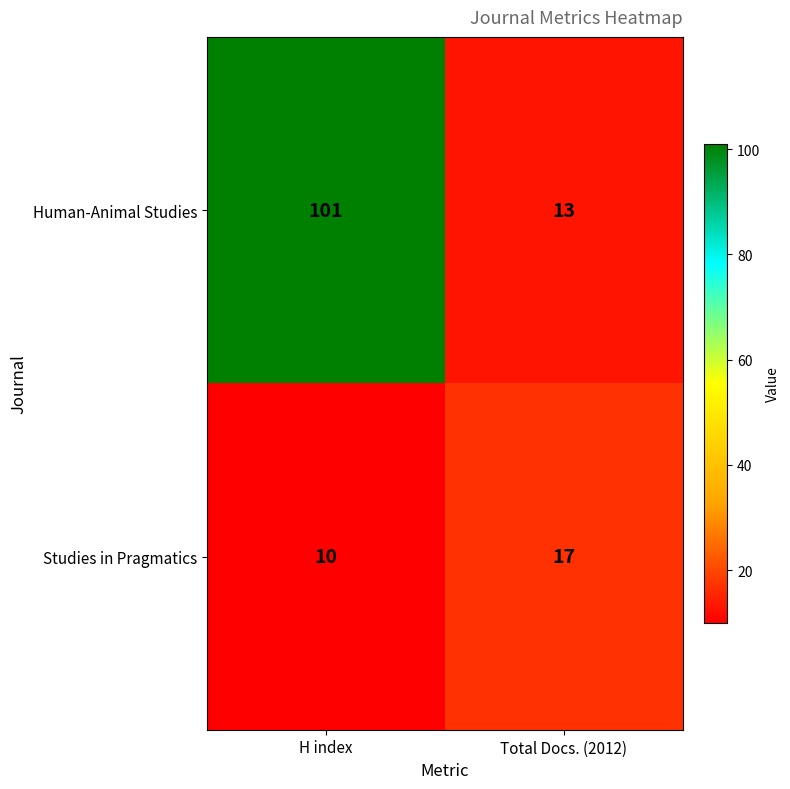

Which category has the highest value across all series?

H index